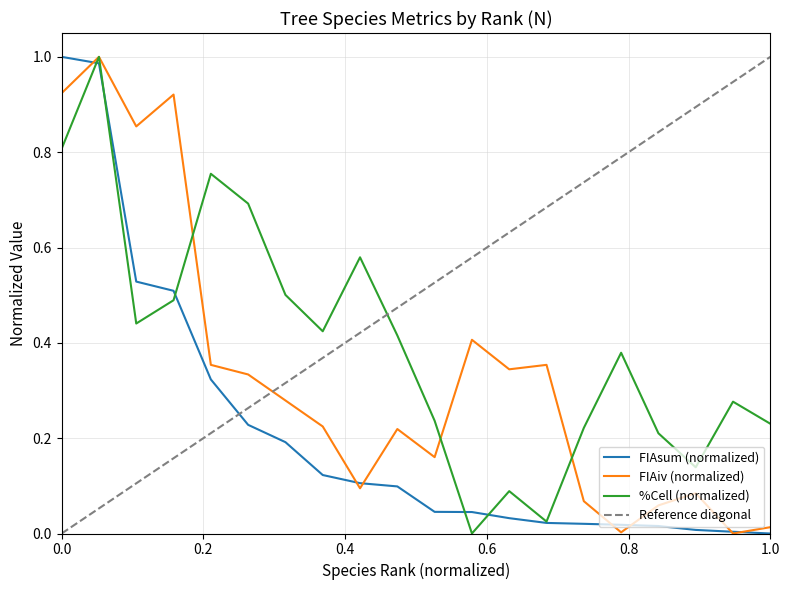

How many intersections are there between %Cell and FIAsum?

5